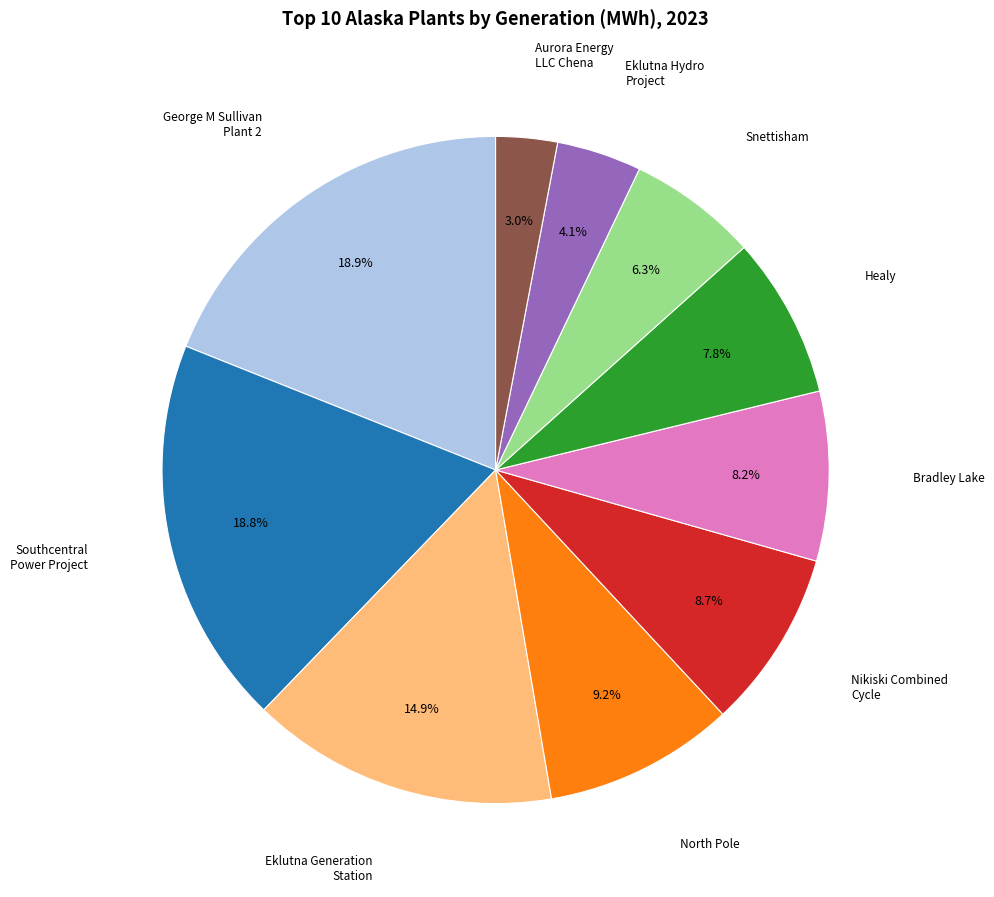

Is there any slice that represents more than half of the pie?

No